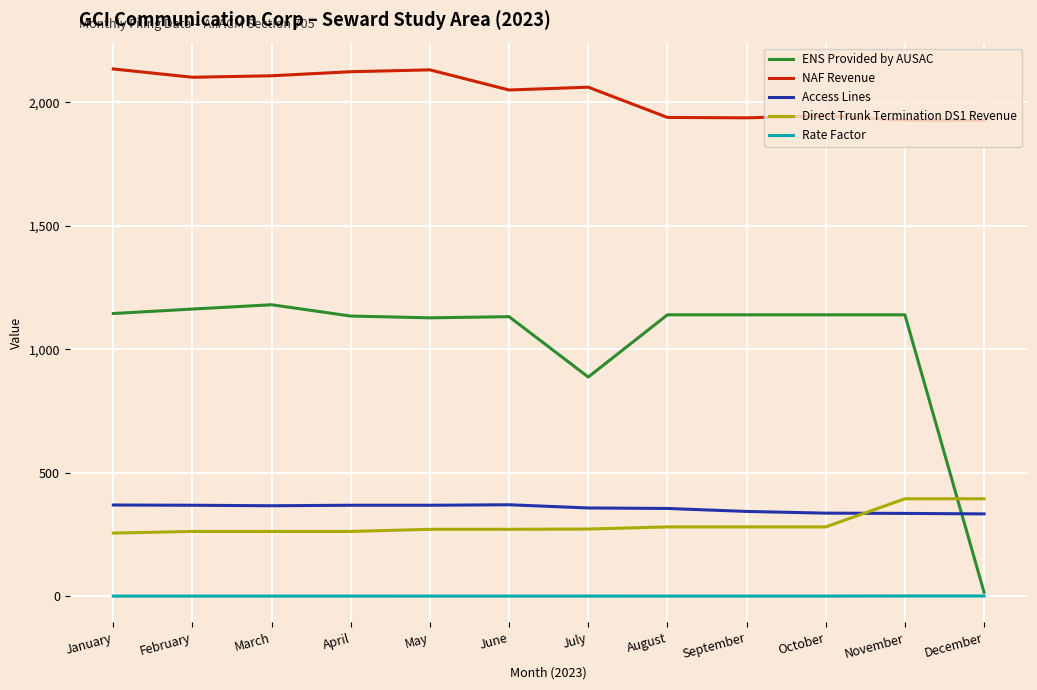

The value of Direct Trunk Termination DS1 Revenue at February is 263.0. True or false?

True